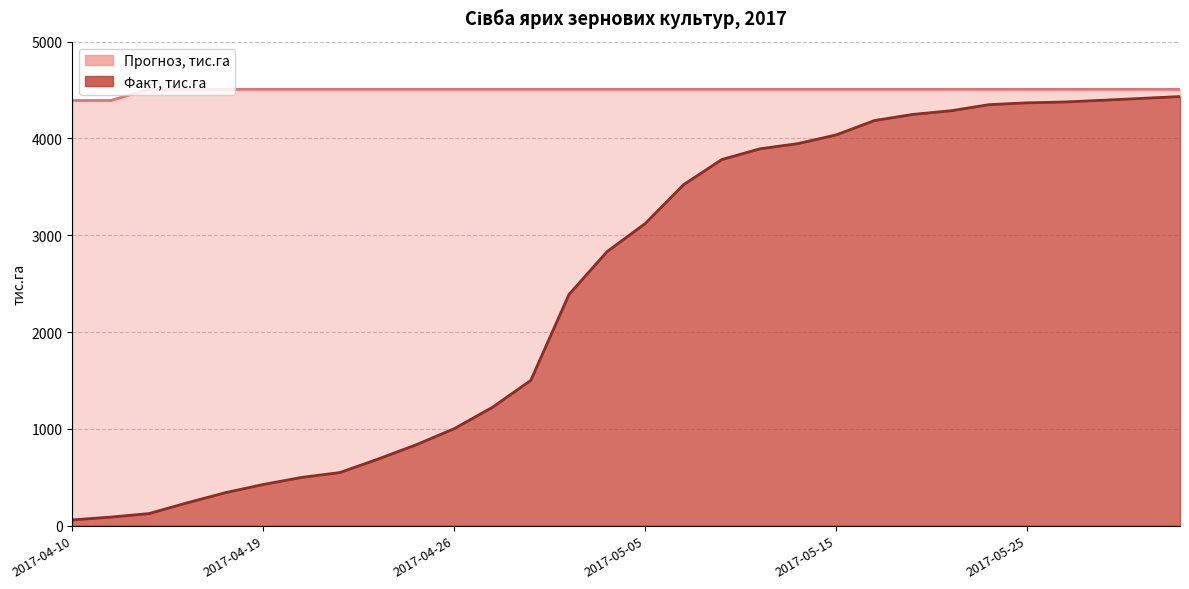

What is the label of the 23rd point from the left?

2017-05-19